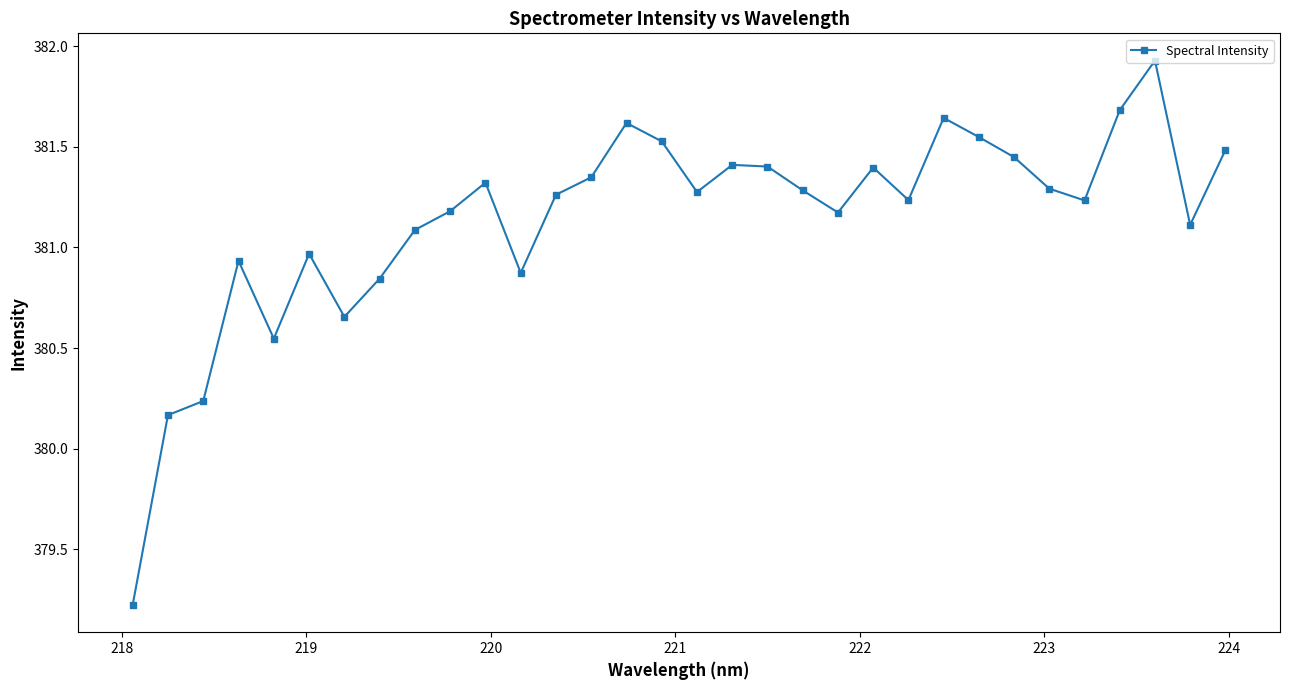

What is the maximum value shown in the chart?

381.9